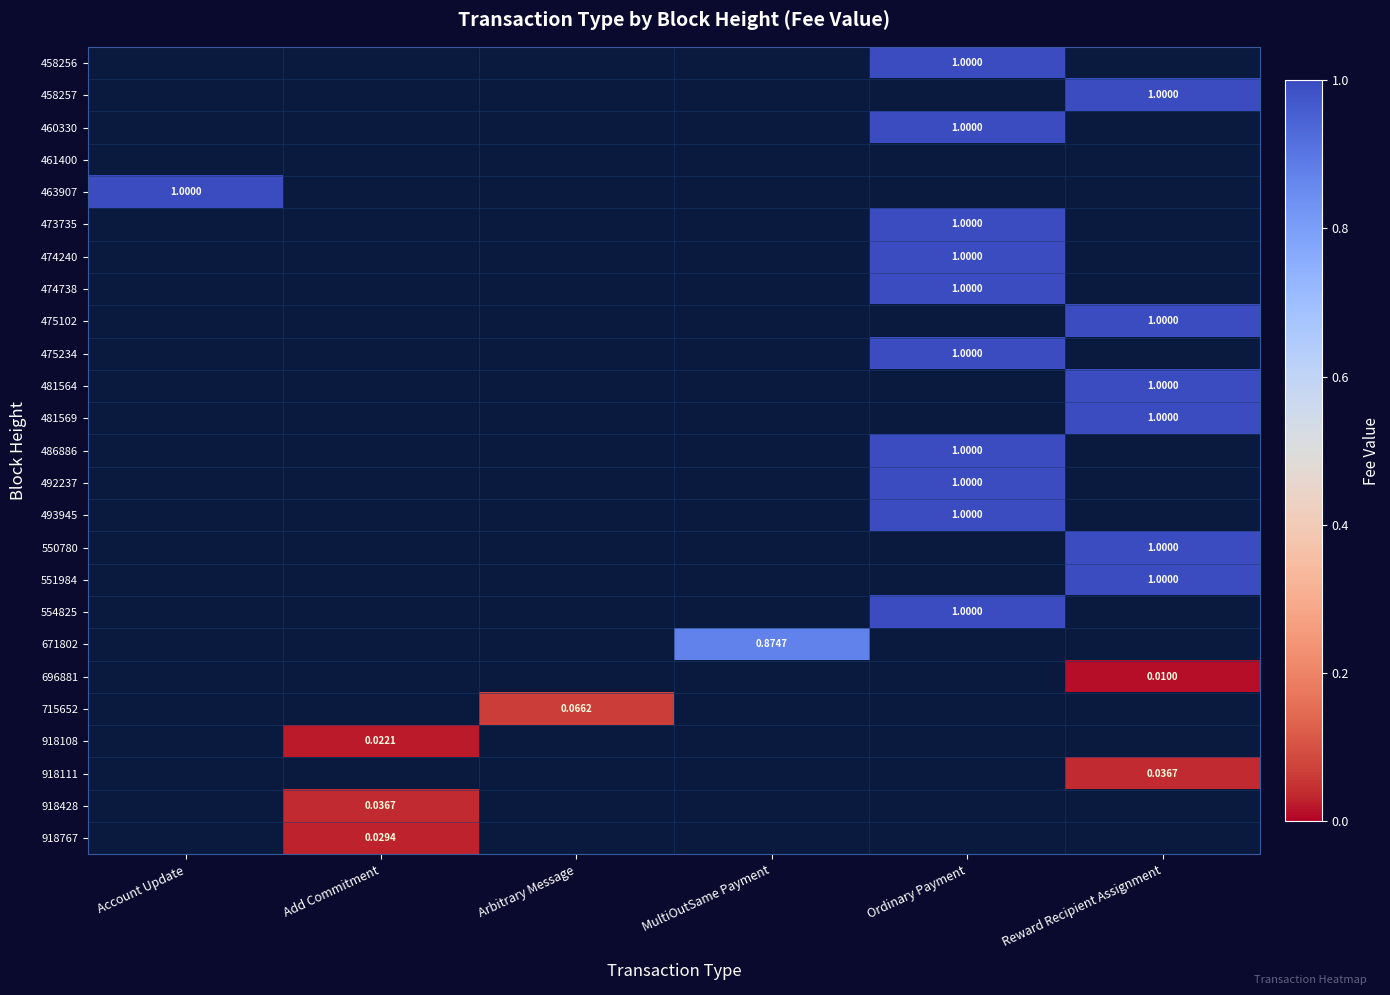

Rank the categories by 463907 value from highest to lowest.

Account Update, Add Commitment, Arbitrary Message, MultiOutSame Payment, Ordinary Payment, Reward Recipient Assignment